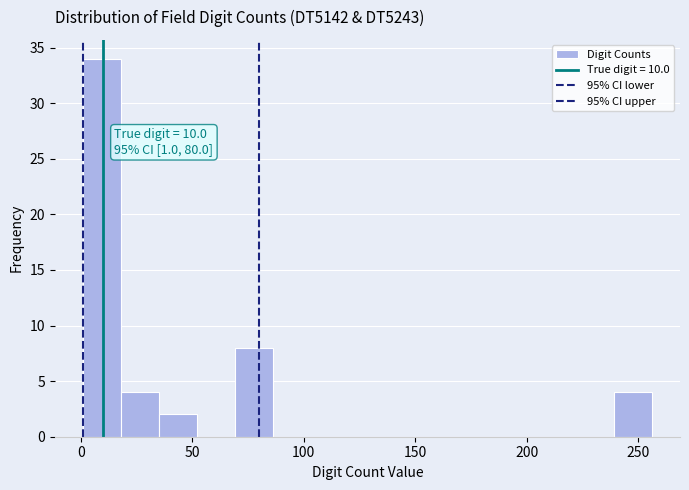

Around what value on the x-axis is the tallest bar? Give the approximate position of its centre, as read against the axis.

10